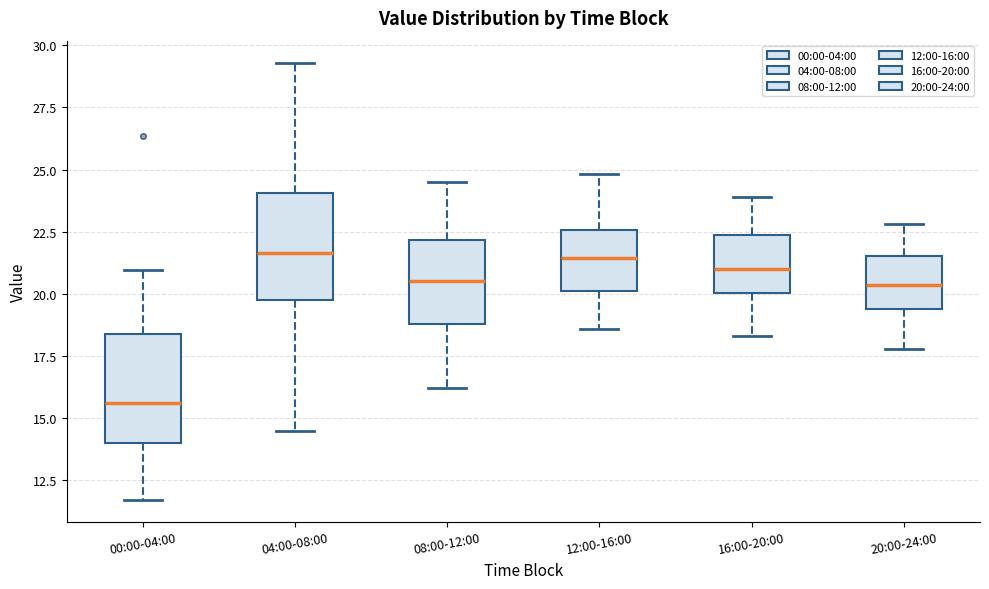

Reading left to right, read every box against the y-axis: the position of its median line, the range the box covers, and the ends of its whiskers. The values are not printed on the chart, so give them approximately, as read against the axis.

00:00-04:00: median 15.5, box 14.0 to 18.5, whiskers 11.5 to 21.0
04:00-08:00: median 21.5, box 20.0 to 24.0, whiskers 14.5 to 29.5
08:00-12:00: median 20.5, box 19.0 to 22.0, whiskers 16.0 to 24.5
12:00-16:00: median 21.5, box 20.0 to 22.5, whiskers 18.5 to 25.0
16:00-20:00: median 21.0, box 20.0 to 22.5, whiskers 18.5 to 24.0
20:00-24:00: median 20.5, box 19.5 to 21.5, whiskers 18.0 to 23.0